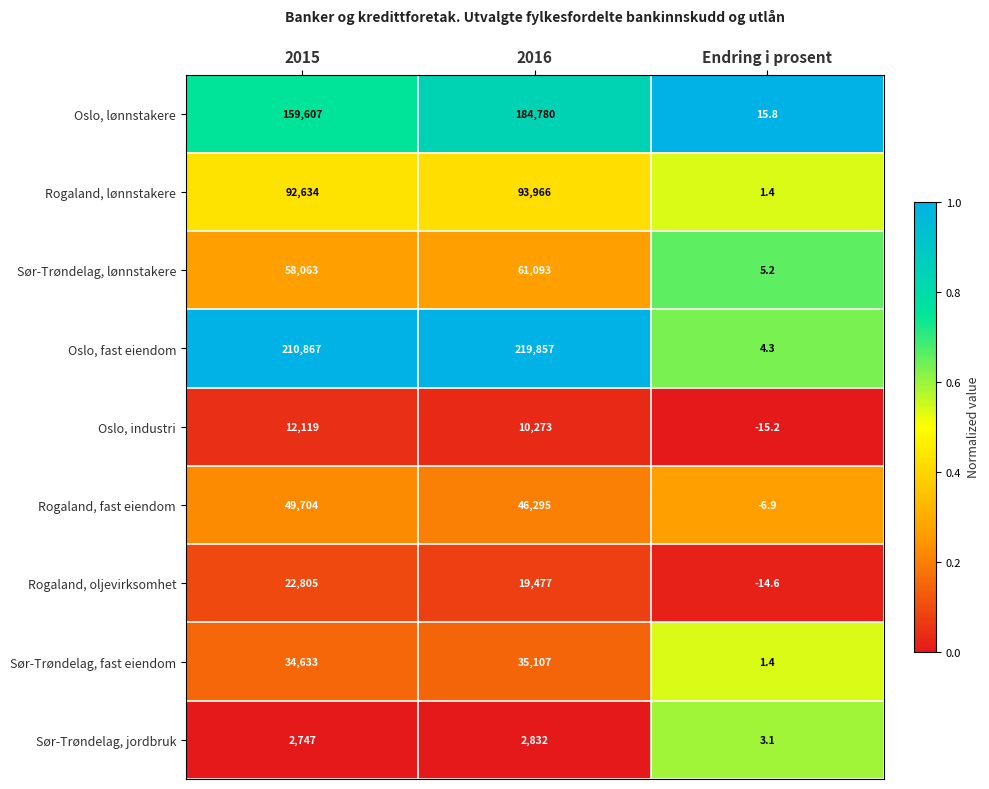

What is the approximate value of Rogaland, fast eiendom at 2015?

49704.0